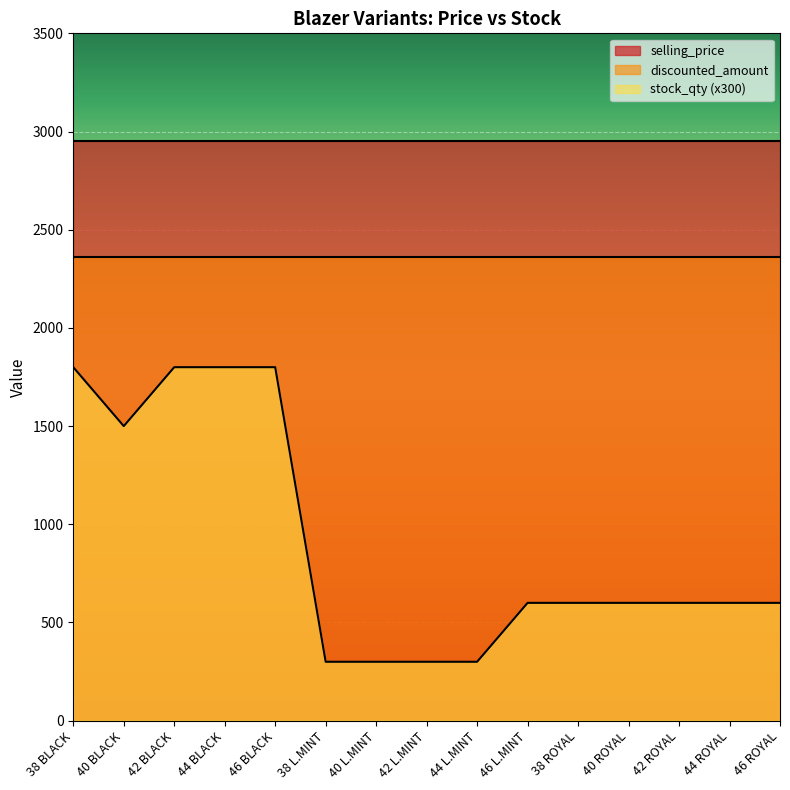

What are all the series names shown in the legend?

selling_price, discounted_amount, stock_qty (x300)